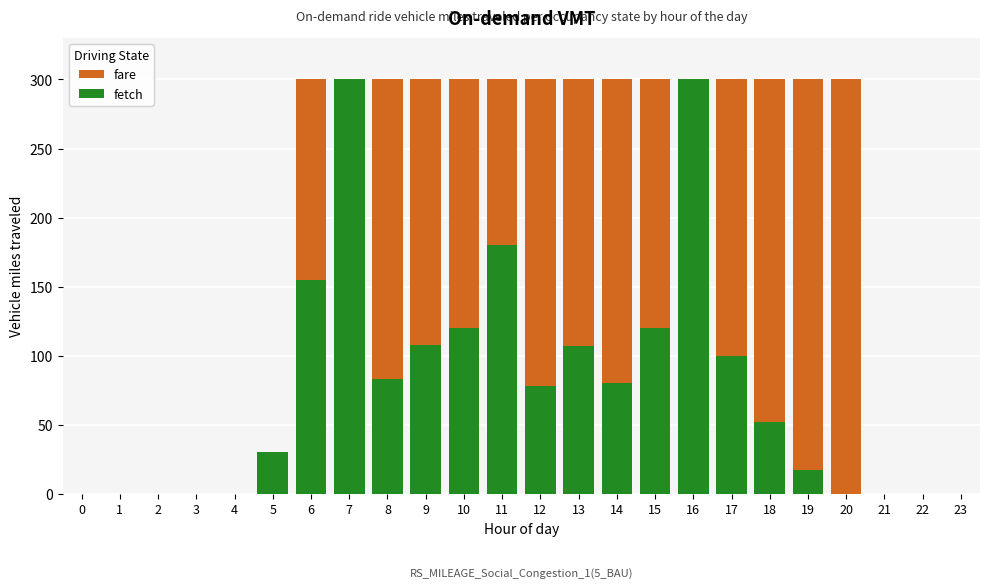

At how many categories does at least one series exceed 147?

15